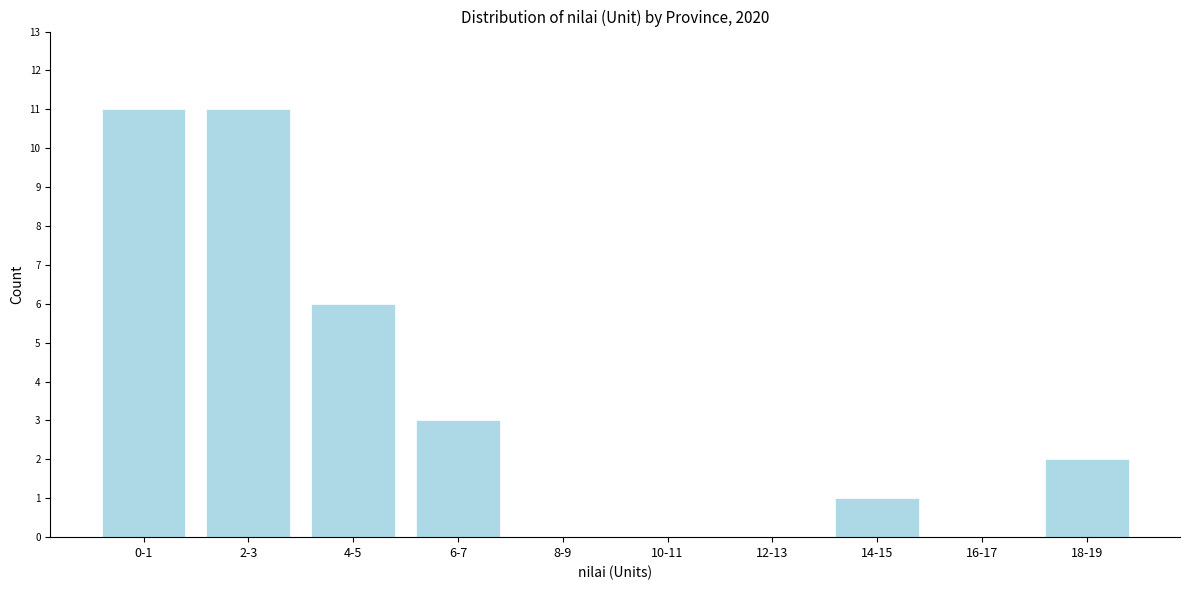

Reading left to right, transcribe all the data shown in this chart.

0-1=11	2-3=11	4-5=6	6-7=3	8-9=0	10-11=0	12-13=0	14-15=1	16-17=0	18-19=2